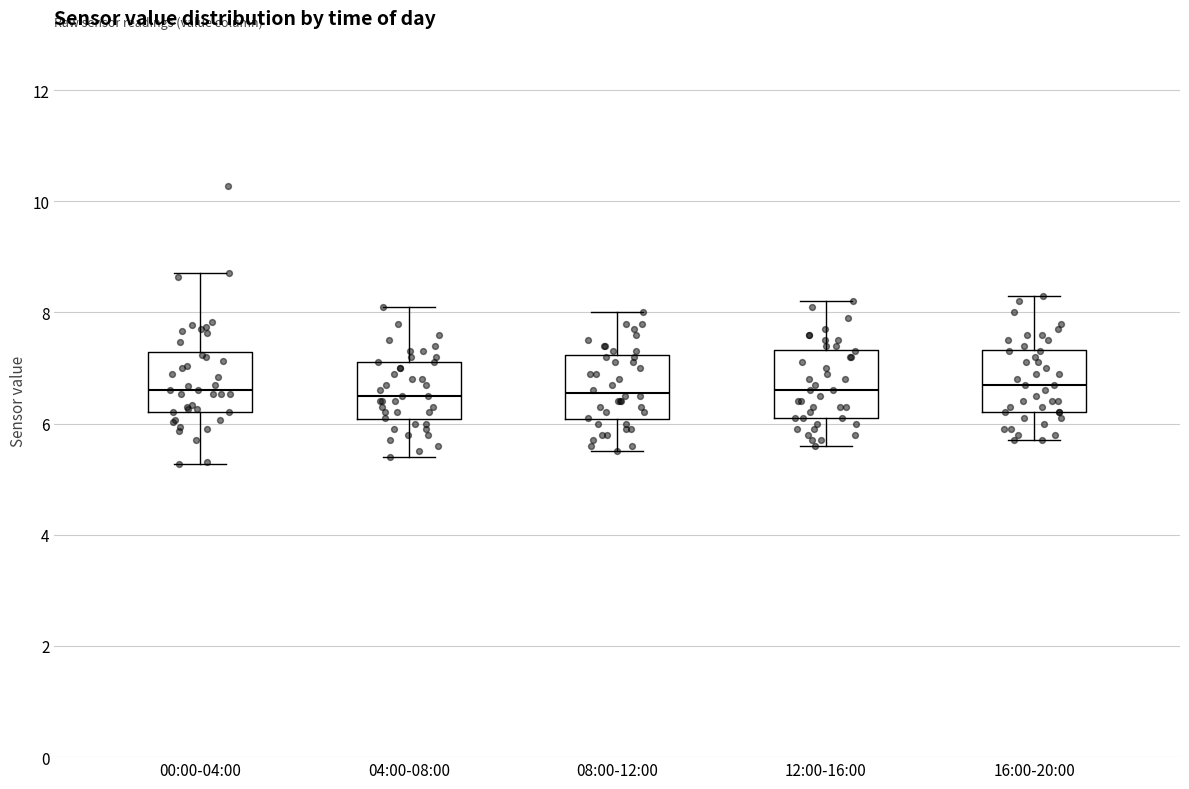

Where does the upper whisker of the box for 16:00-20:00 end on the y-axis? The values are not printed on the chart, so give them approximately, as read against the axis.

8.4